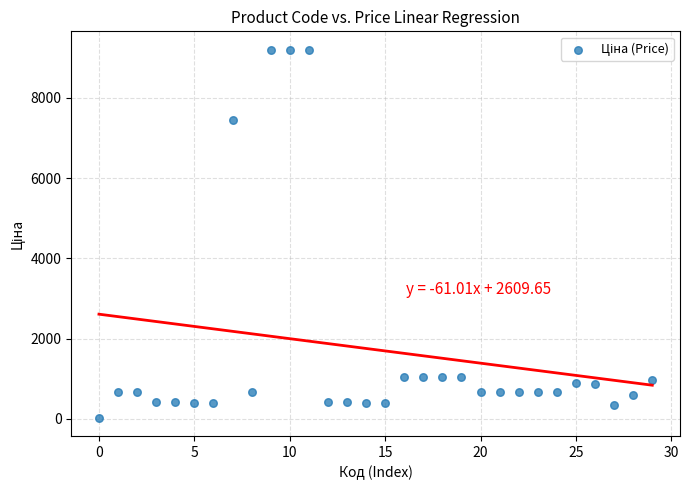

What is the range of Y values (max minus min)?

9164.2